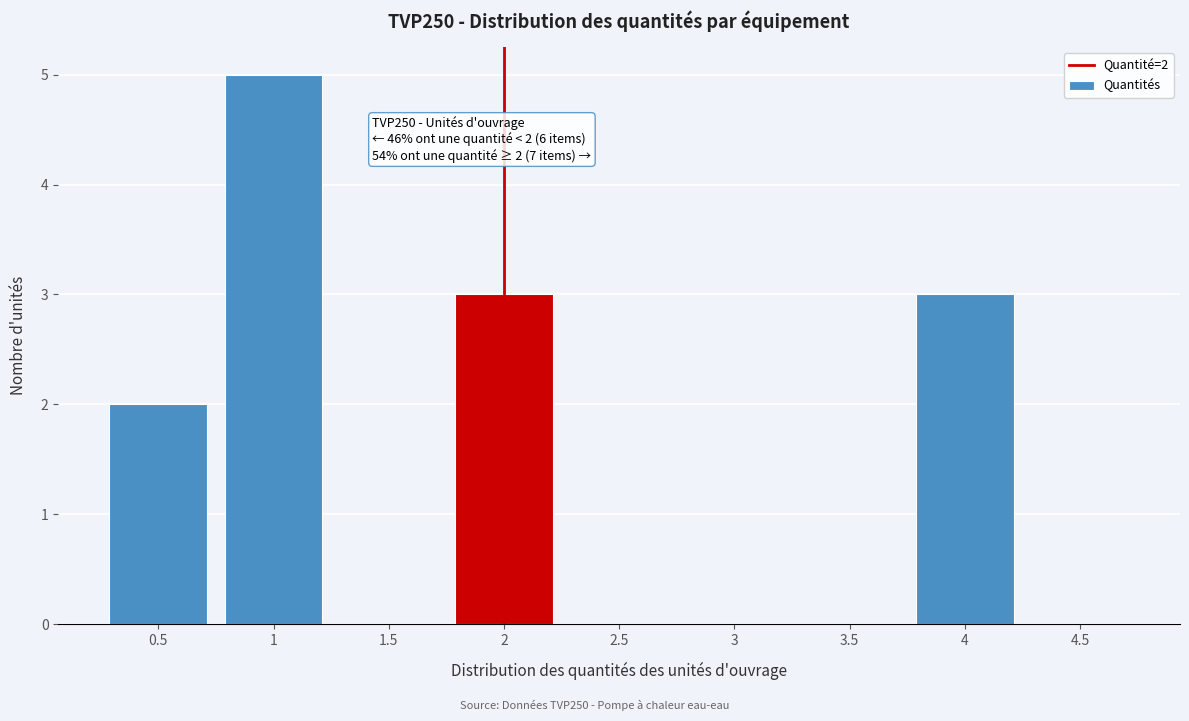

Reading left to right, transcribe all the data shown in this chart.

0.5=2	1=5	1.5=0	2=3	2.5=0	3=0	3.5=0	4=3	4.5=0